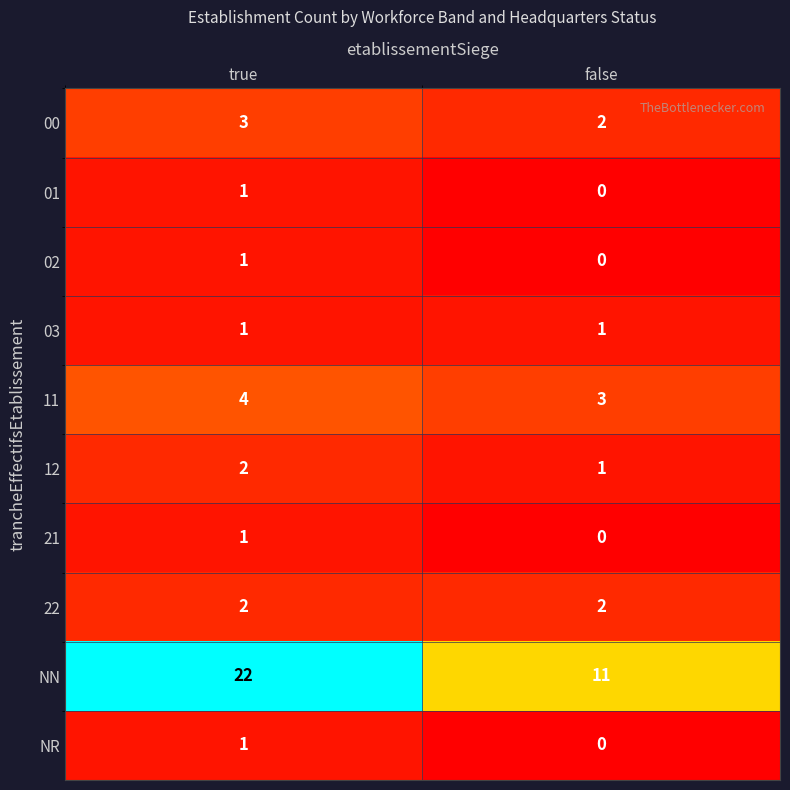

What is the spread (max minus min) of values at false?

11